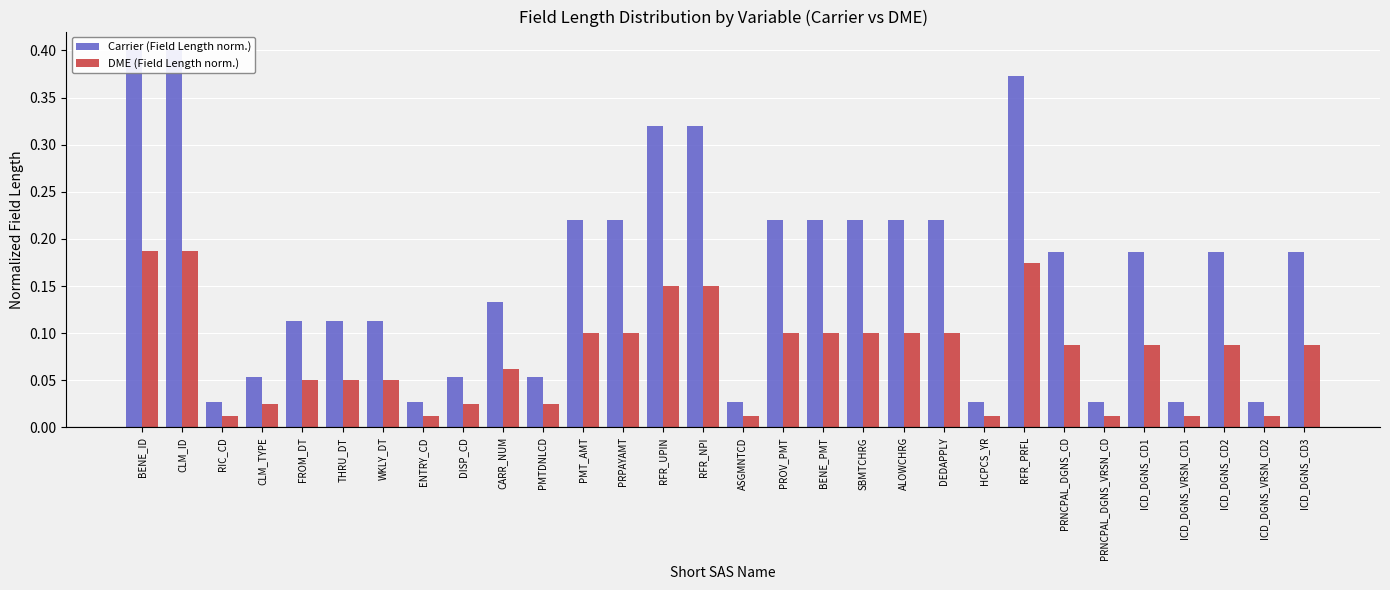

Read the DME (Field Length norm.) value at CLM_ID.

0.2